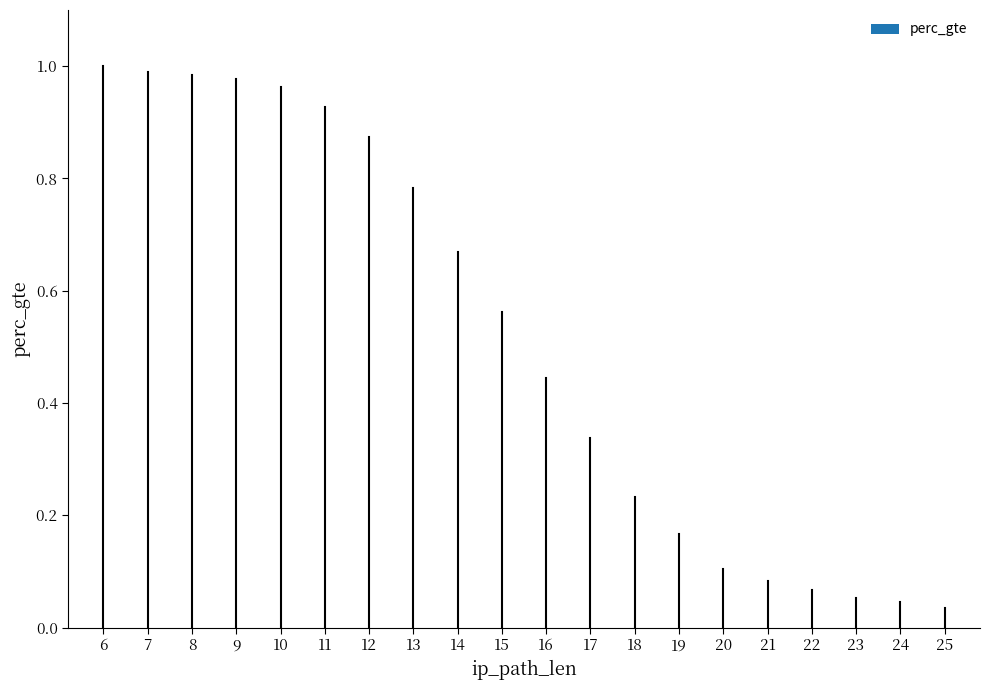

What is the difference between the second highest and second lowest values?

0.9